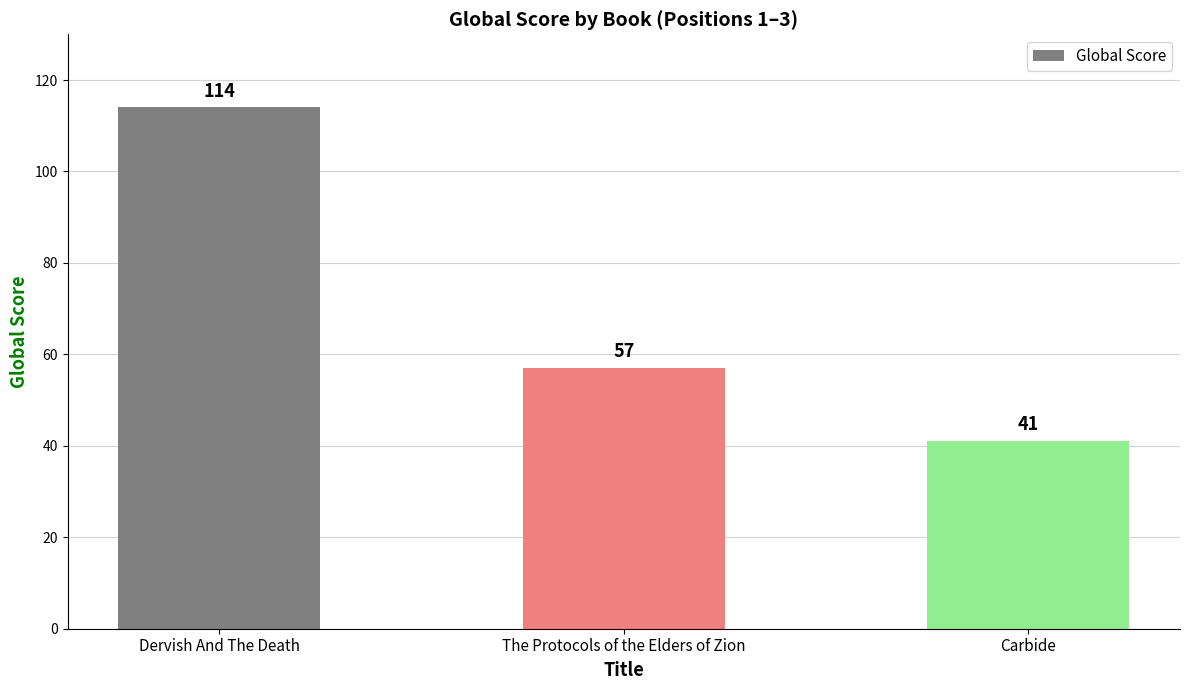

What is the difference between the values at Dervish And The Death and Carbide?

73